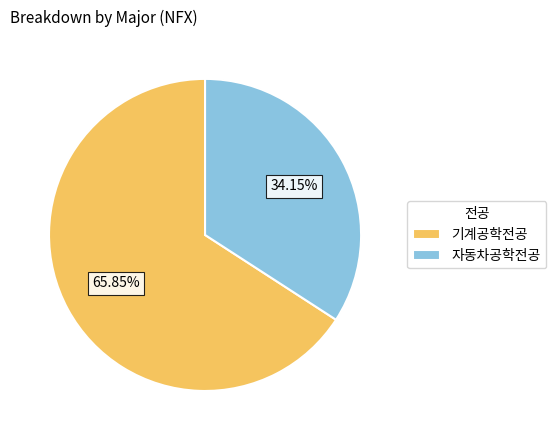

To the nearest percent, what is the average slice percentage?

50%